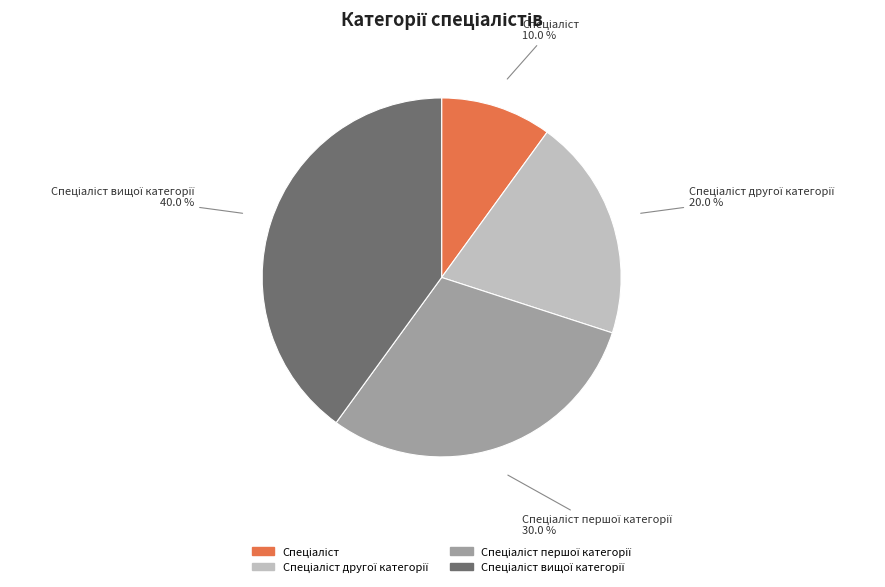

Is there a majority slice in this chart?

No